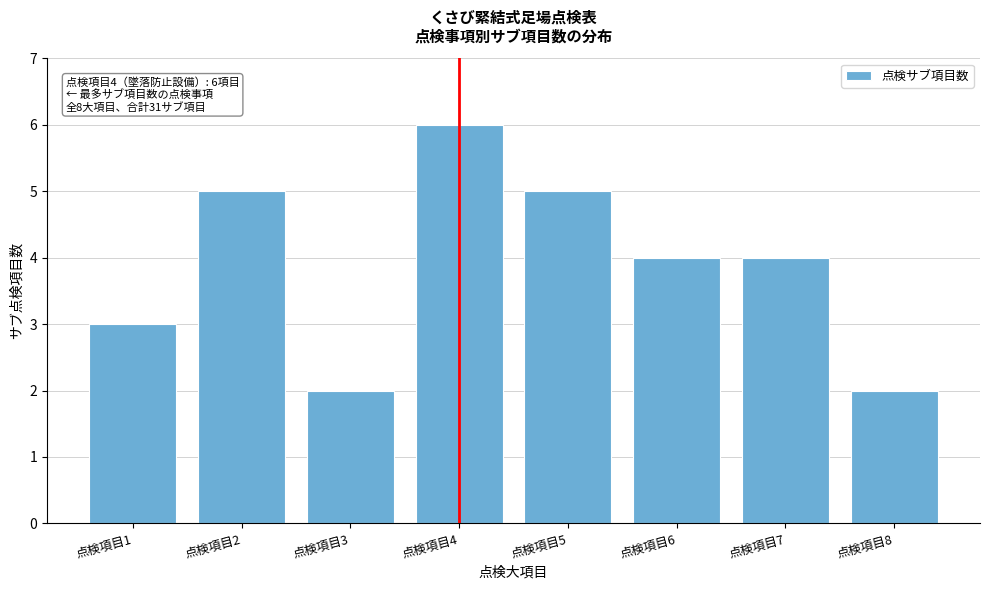

Reading left to right, list all the values displayed in this chart.

3	5	2	6	5	4	4	2